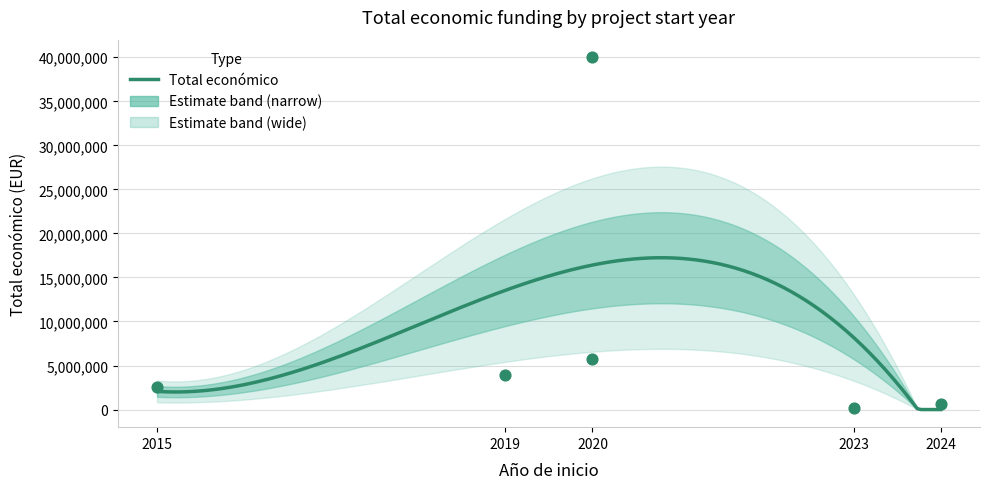

What is the change in value from 2019 to 2024?

-3273244